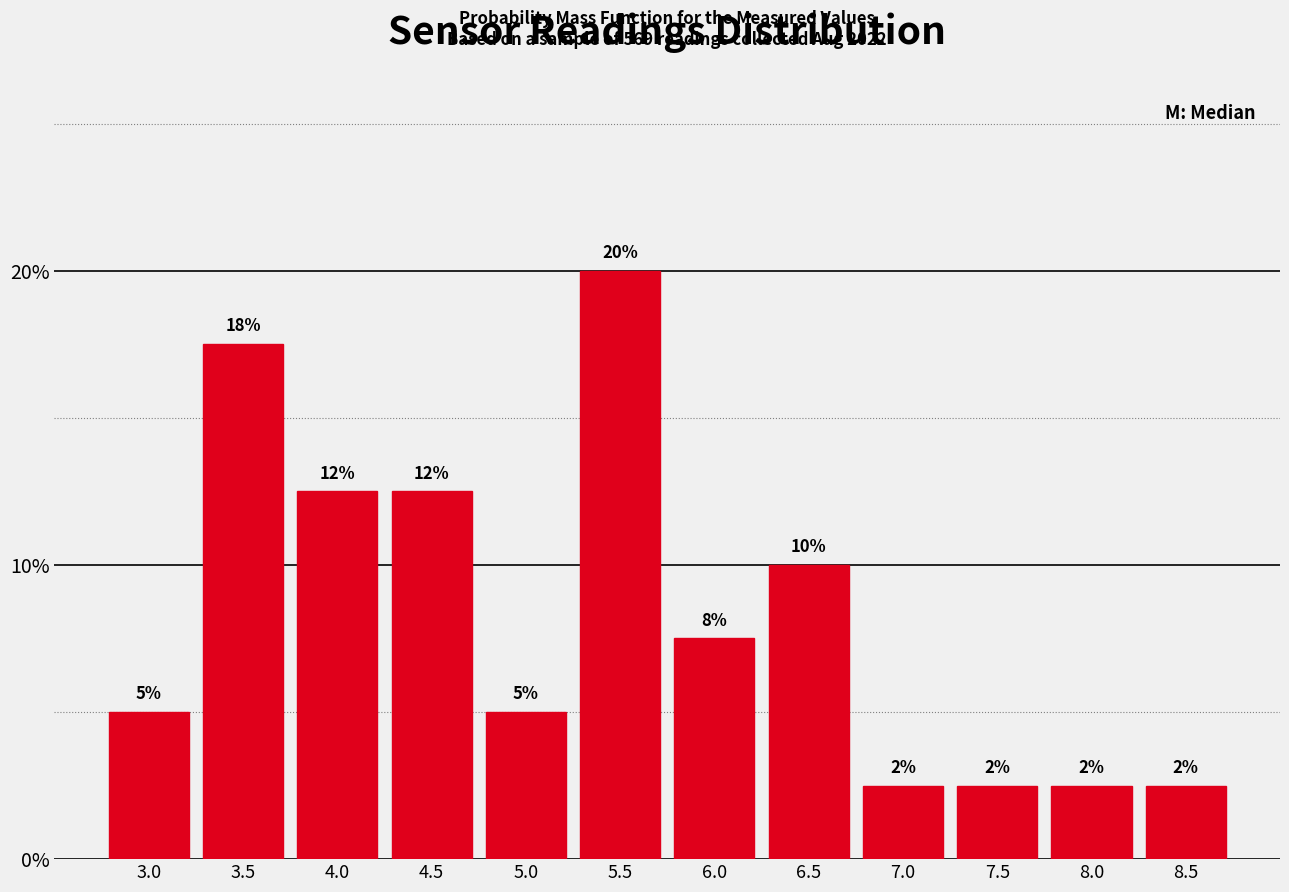

Does the chart contain any negative values?

No